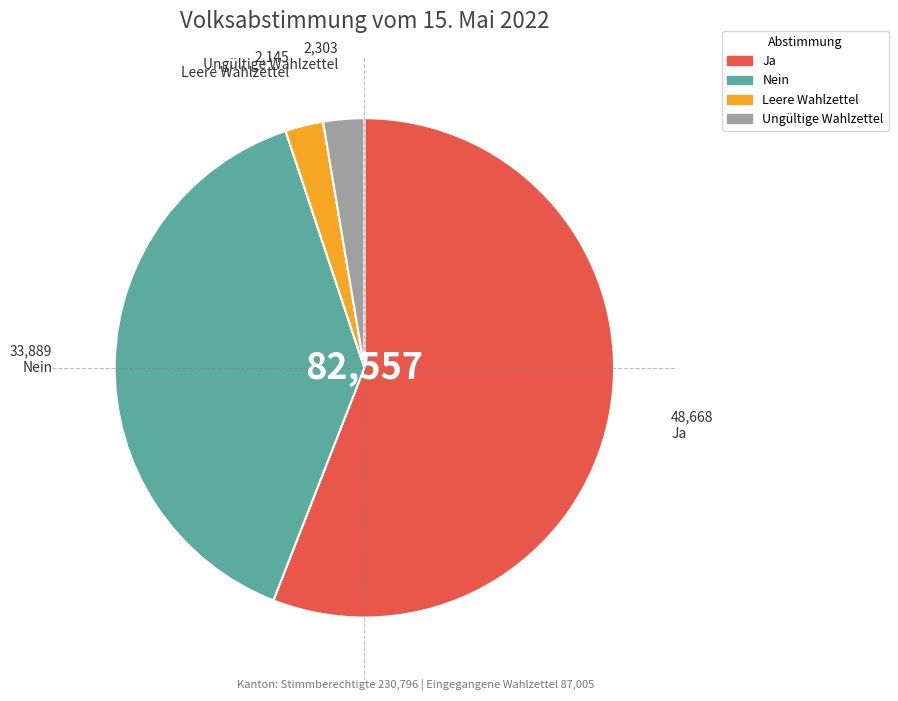

Which category has the biggest portion of the pie?

Ja